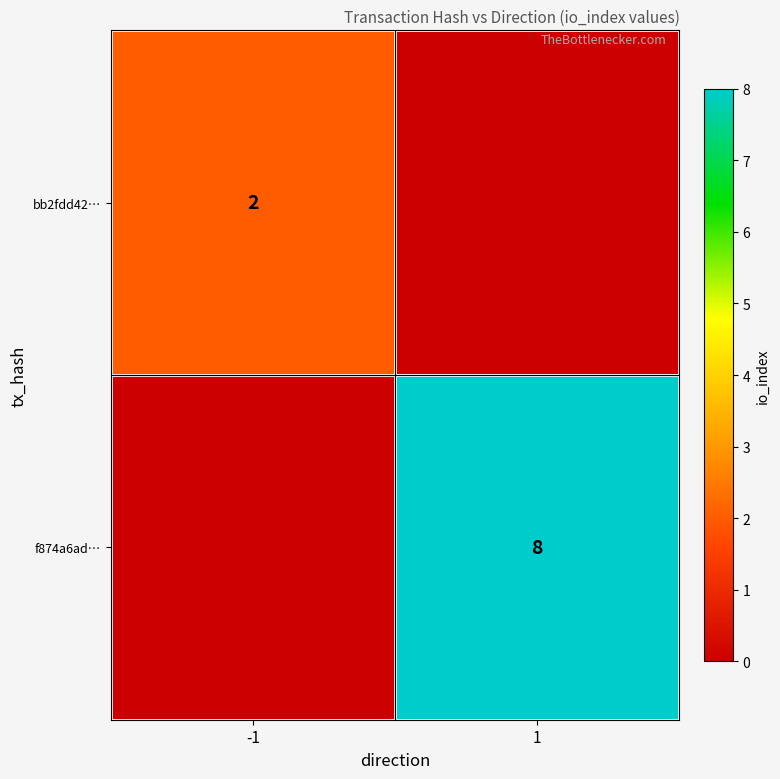

True or false: bb2fdd42… has a value of 3 at -1.

False